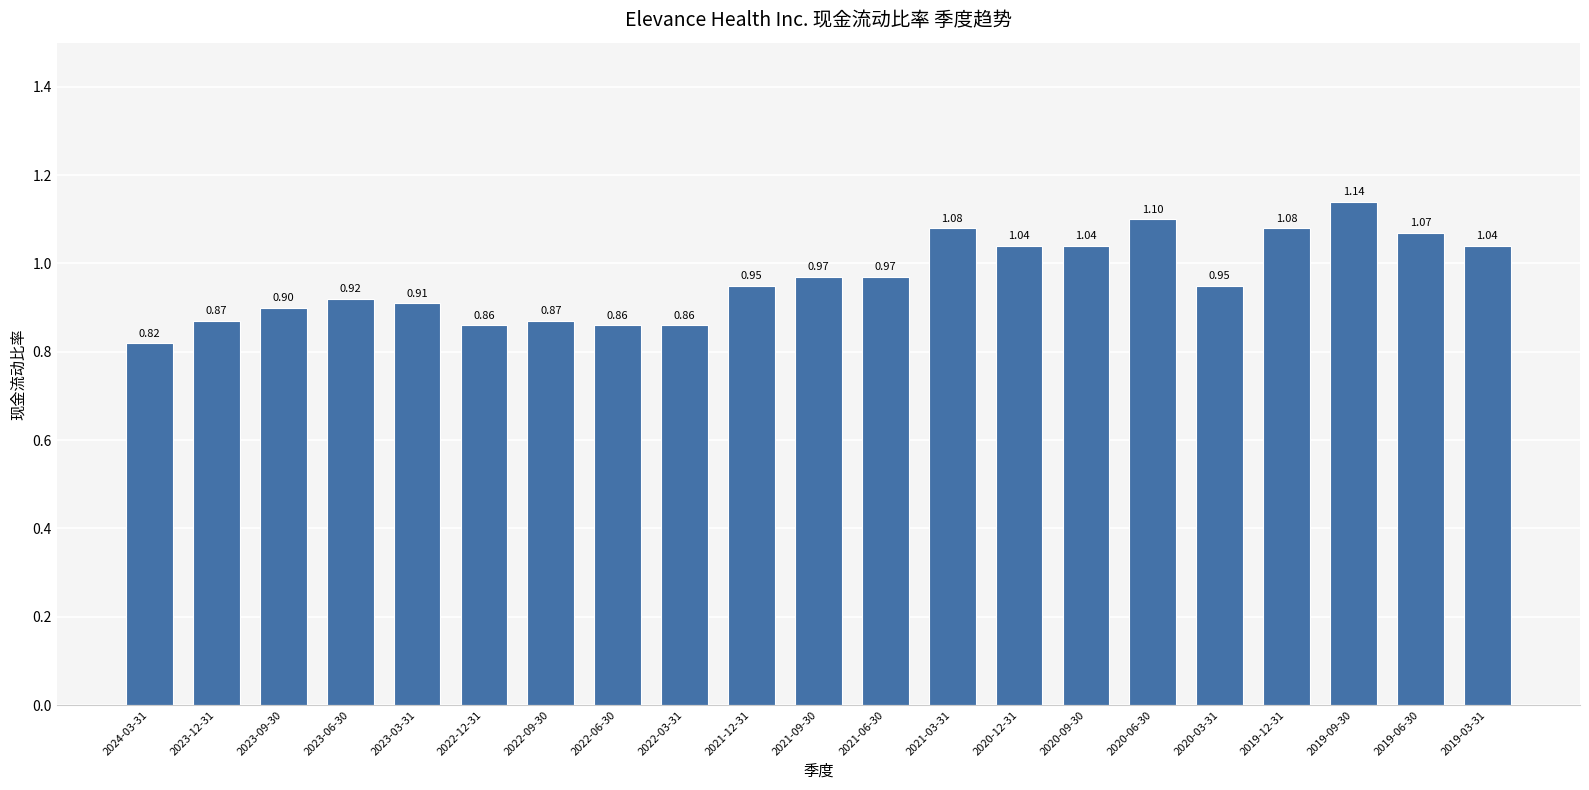

What is the greatest value displayed?

1.1